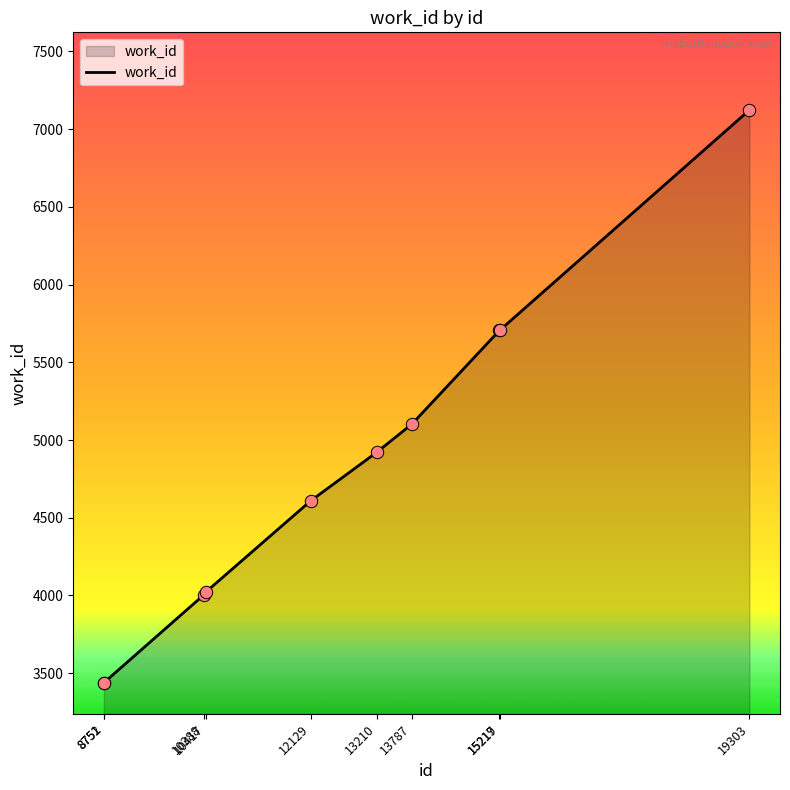

What is the ratio of the value at 8752 to the value at 10417?

0.9